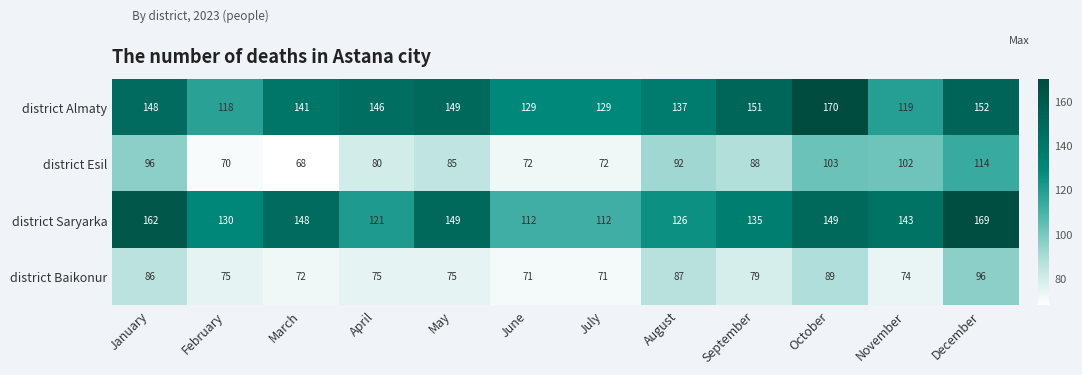

What is the total value across all series at February?

393